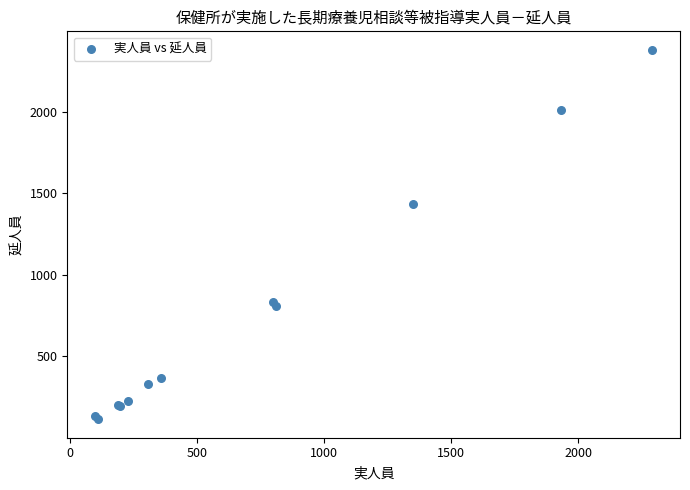

What Y value in the scatter plot is closest to 1247?

1436